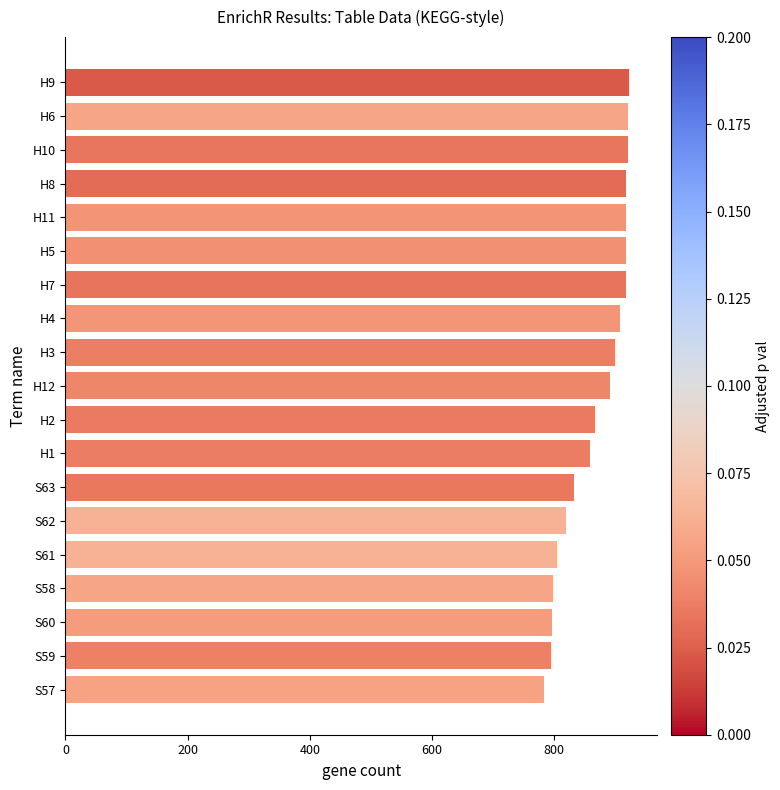

How many data points are less than 891?

9